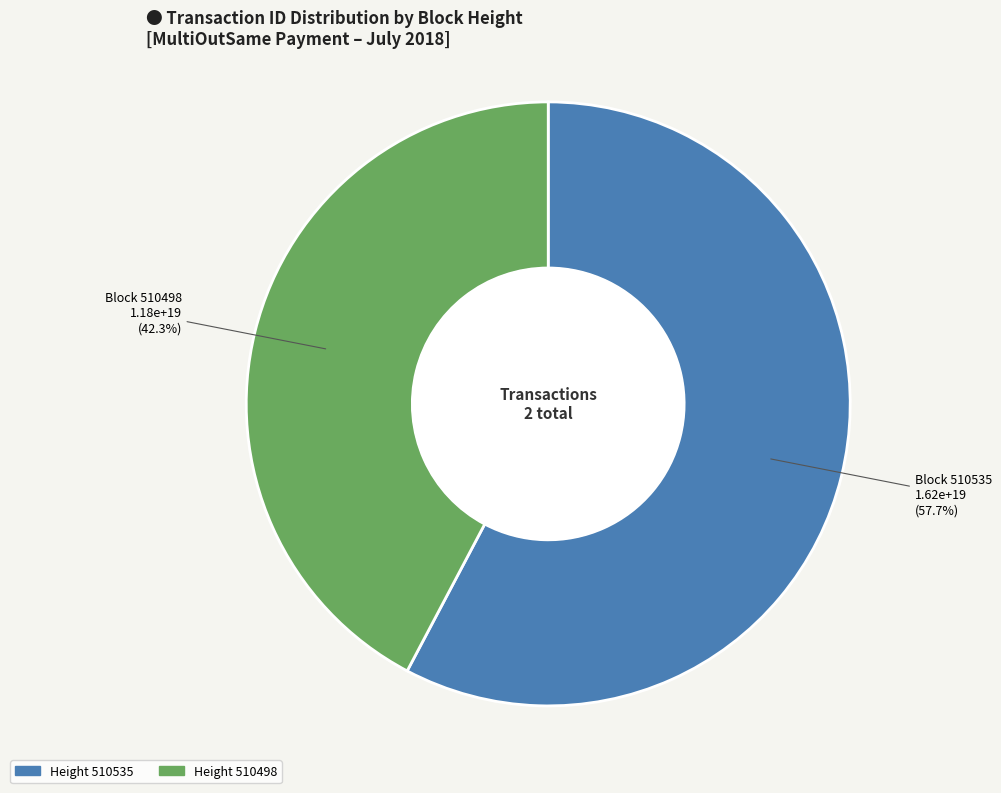

Does Height 510535 represent more than half of the total?

Yes